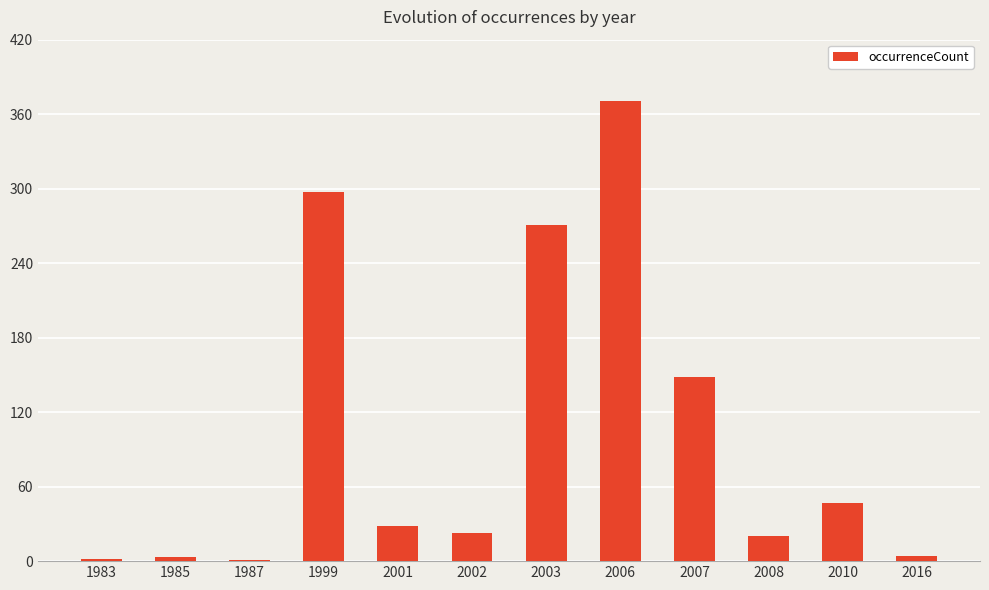

The value at 2010 is 47. True or false?

True